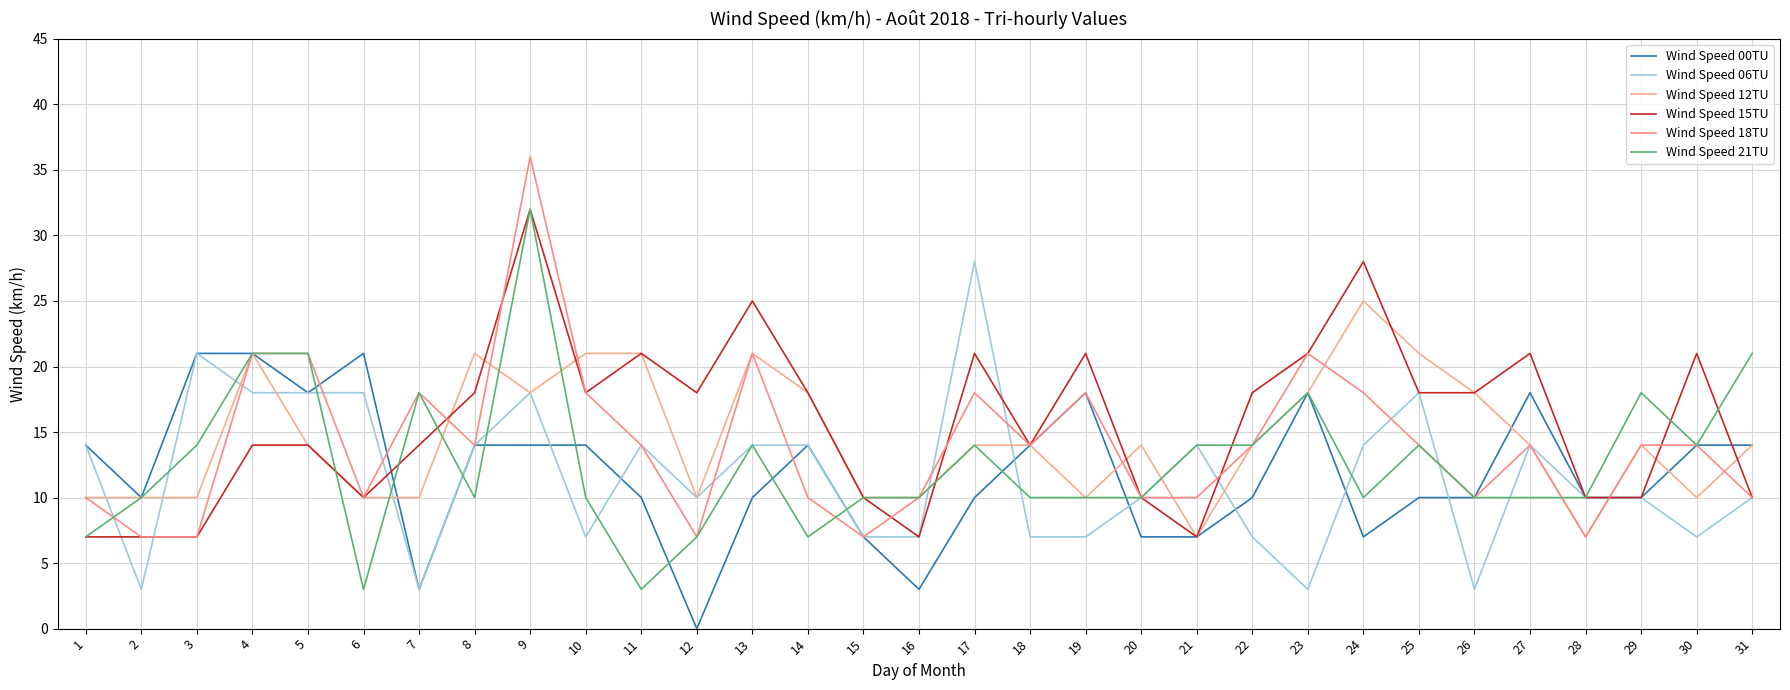

The value of Wind Speed 06TU at 6 is 25. True or false?

False